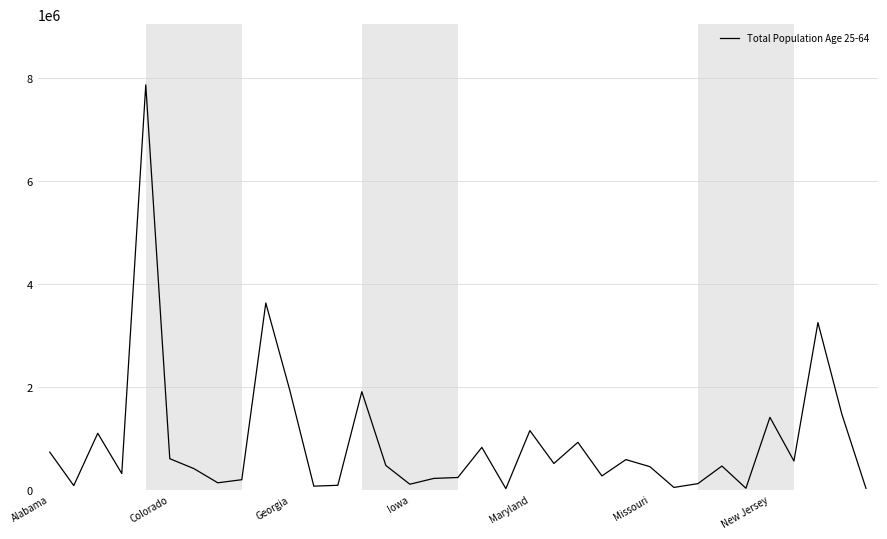

What is the smallest value displayed?

17680